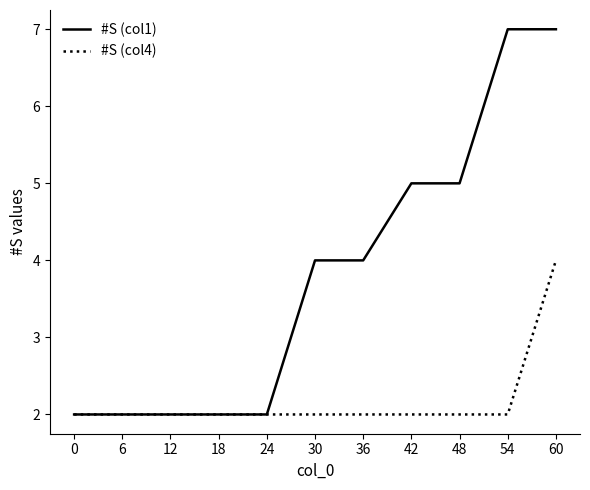

The value of #S (col1) at 54 is 7. True or false?

True